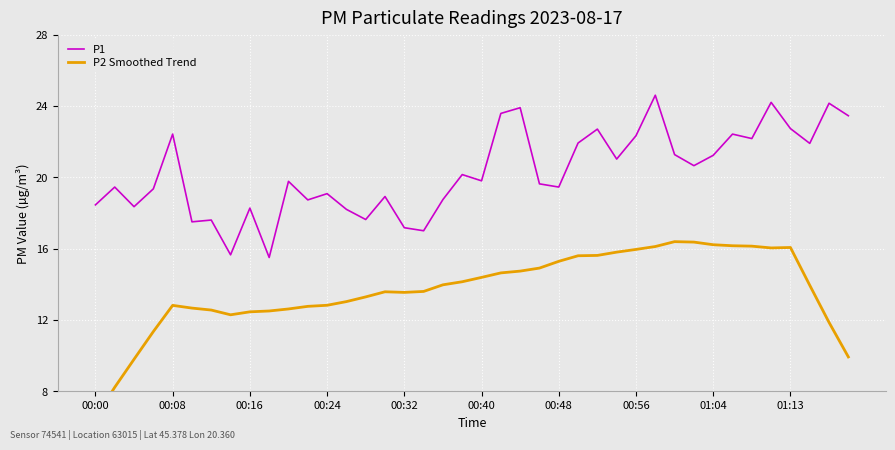

What is the highest value of the P1 series?

24.6